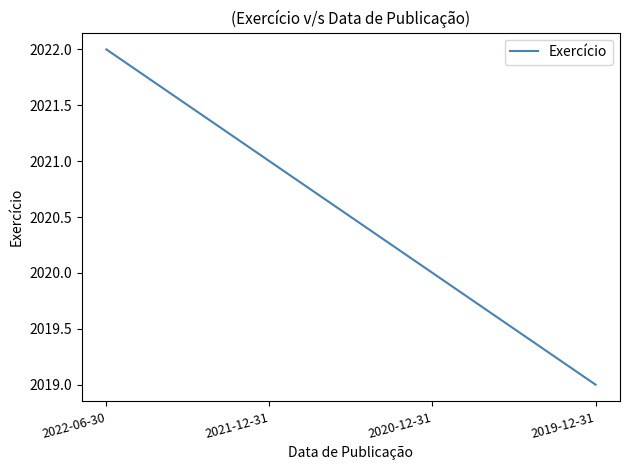

Is this an area chart (filled region under the line)?

No